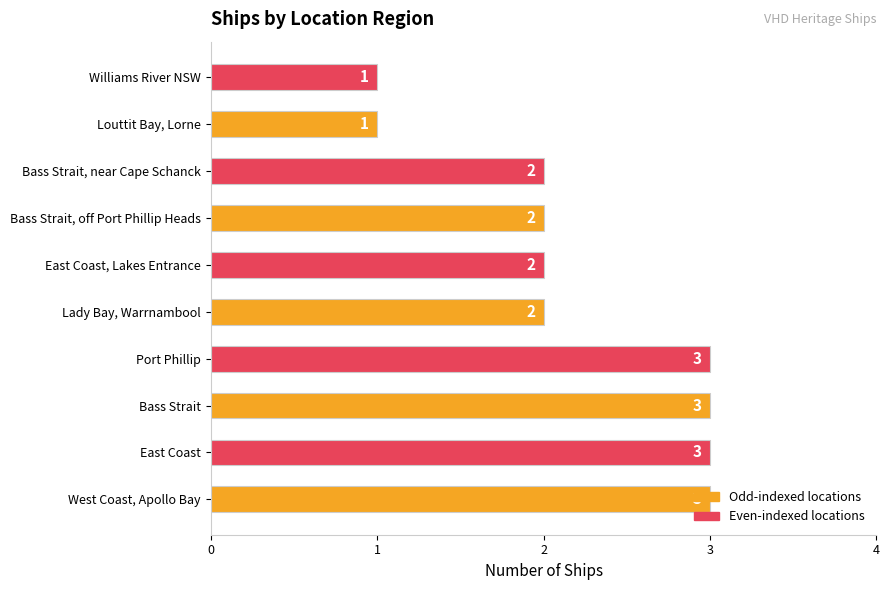

What is the ratio of the value at Bass Strait, off Port Phillip Heads to the value at Williams River NSW?

2.0